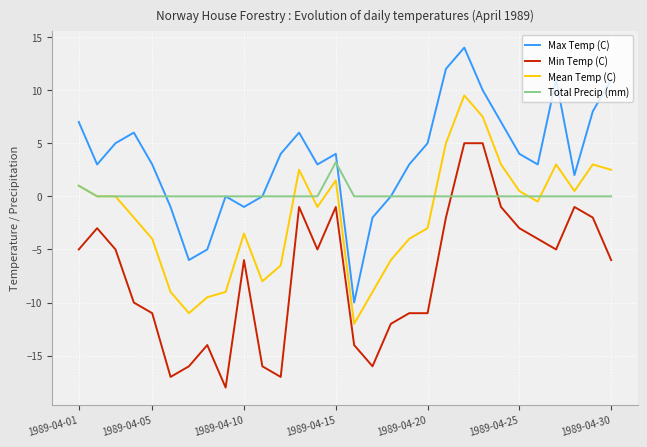

Which series has the largest total across all categories?

Max Temp (C)